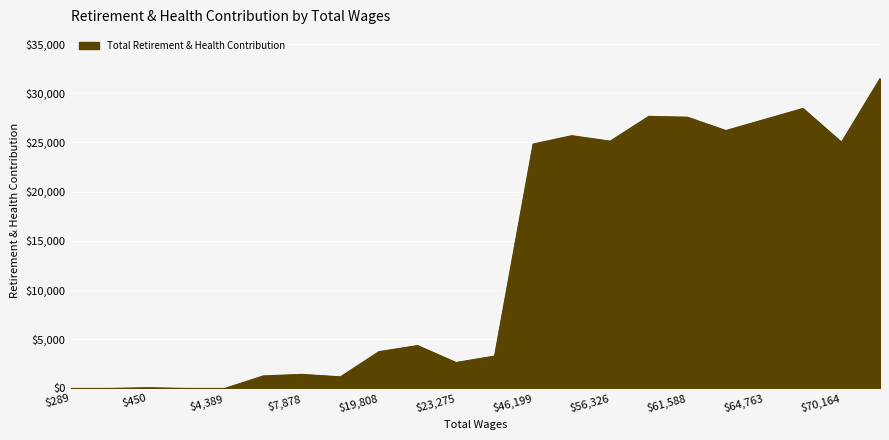

Is it true that the value at $64,763 is 49190?

False